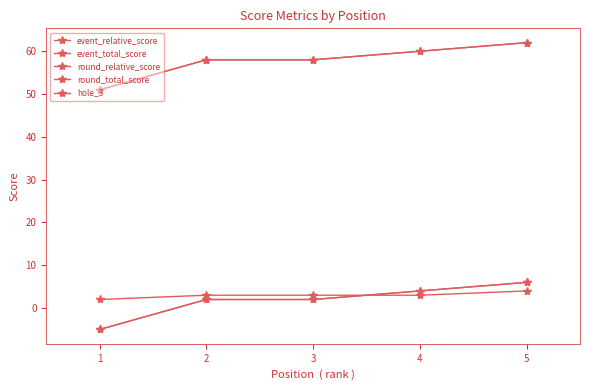

Does the chart have visible grid lines?

No